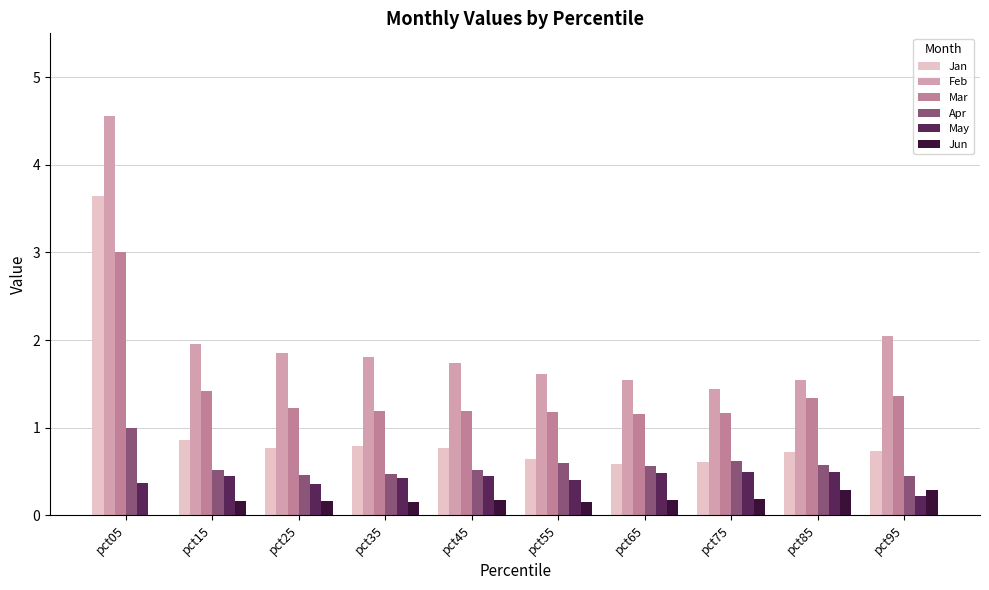

What is the sum of the Jun values at pct35 and pct75?

0.3